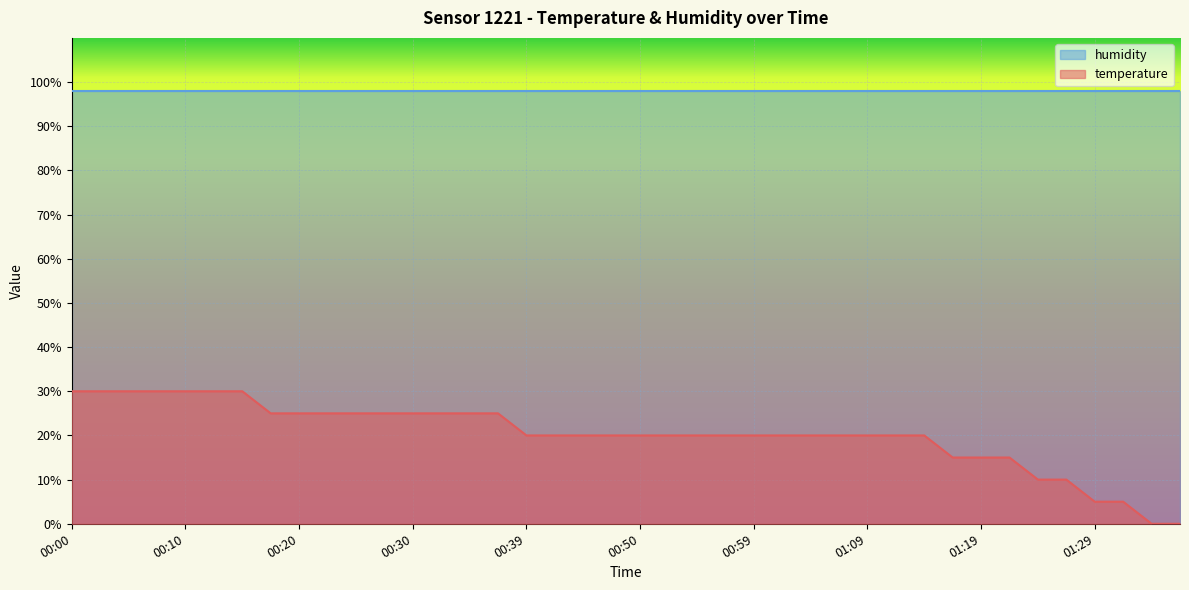

At which label is the value closest to 14?

01:17